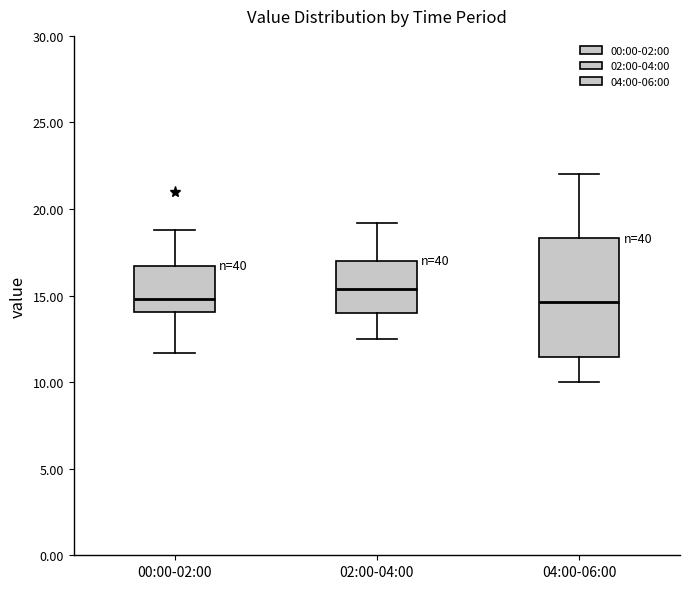

Where does the lower whisker of the box for 02:00-04:00 end on the y-axis? The values are not printed on the chart, so give them approximately, as read against the axis.

12.5